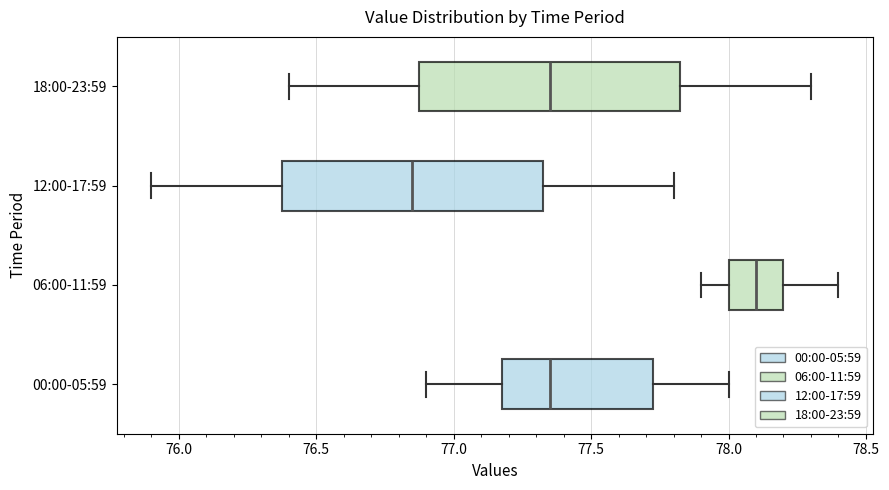

Which box's median line is the furthest to the left?

12:00-17:59